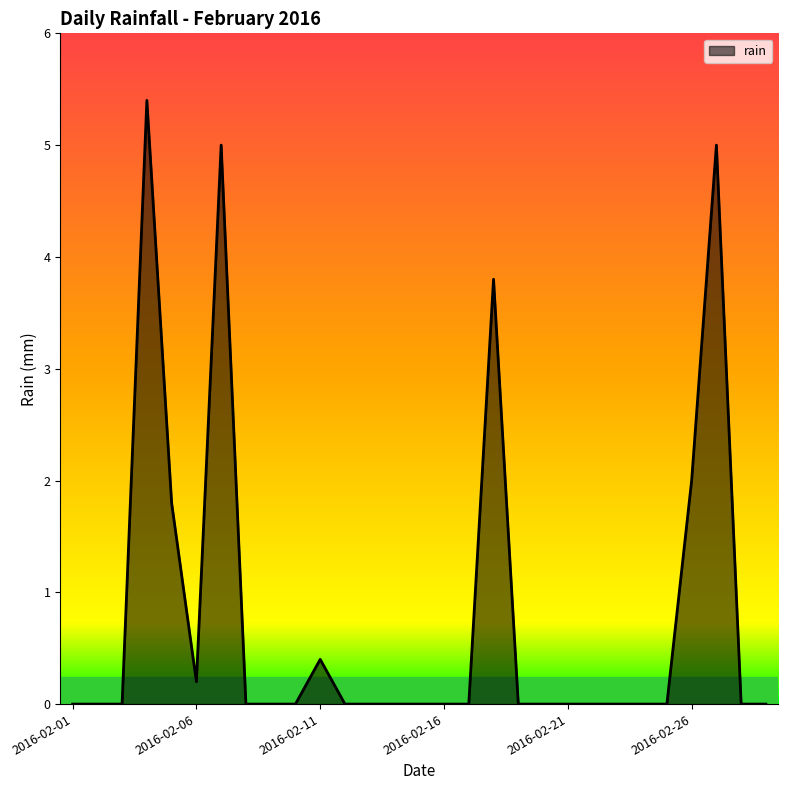

What is the greatest value displayed?

5.4